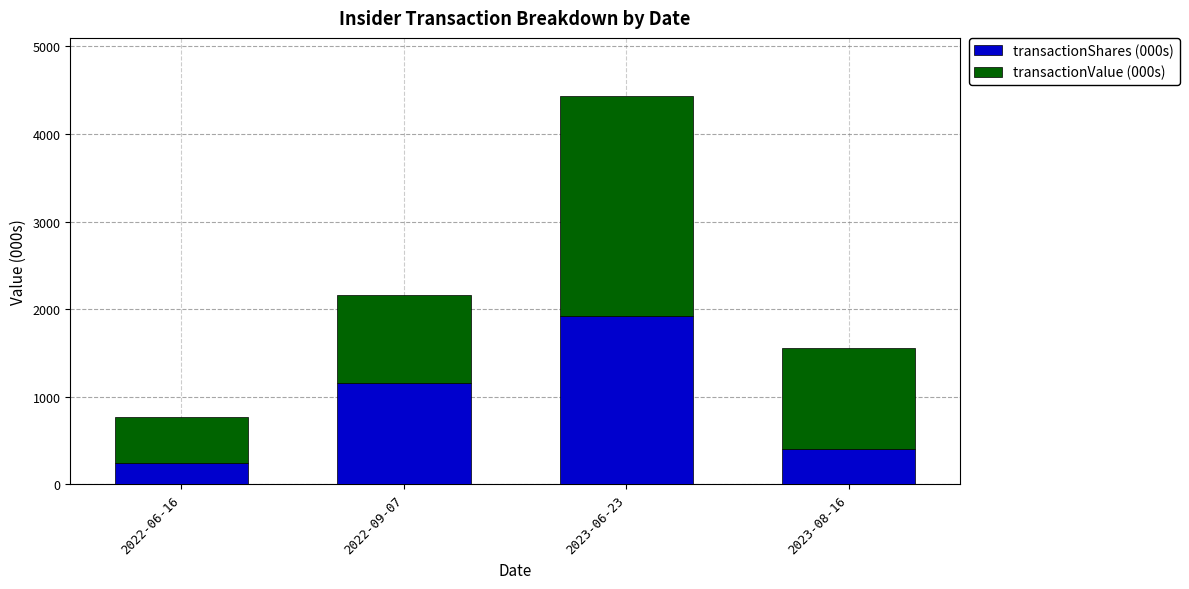

How many bars are there in total?

4